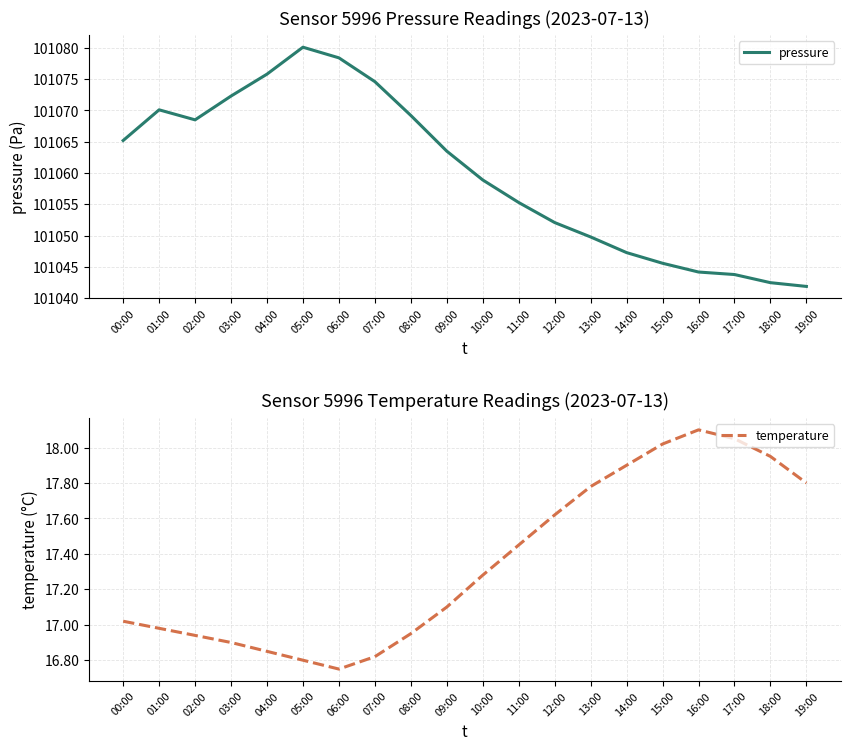

Reading right to left, what are all the values shown in this chart?

pressure: 101041.9	101042.5	101043.8	101044.2	101045.6	101047.3	101049.8	101052.1	101055.3	101058.9	101063.5	101069.2	101074.6	101078.4	101080.1	101075.8	101072.3	101068.5	101070.1	101065.2
temperature: 17.8	17.9	18.1	18.1	18.0	17.9	17.8	17.6	17.4	17.3	17.1	16.9	16.8	16.8	16.8	16.9	16.9	16.9	17.0	17.0